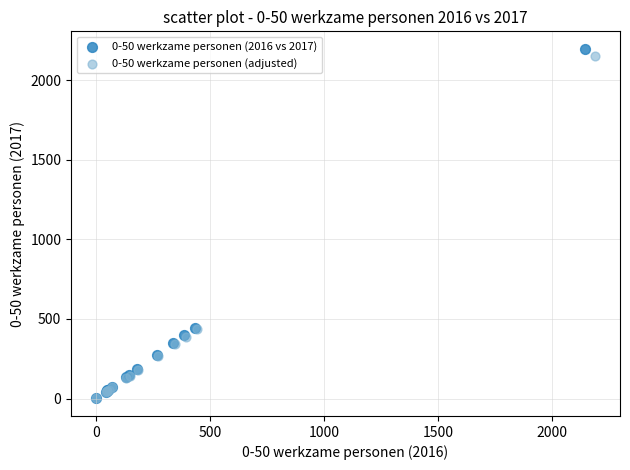

Which series has the widest spread of Y values?

0-50 werkzame personen (2016 vs 2017)